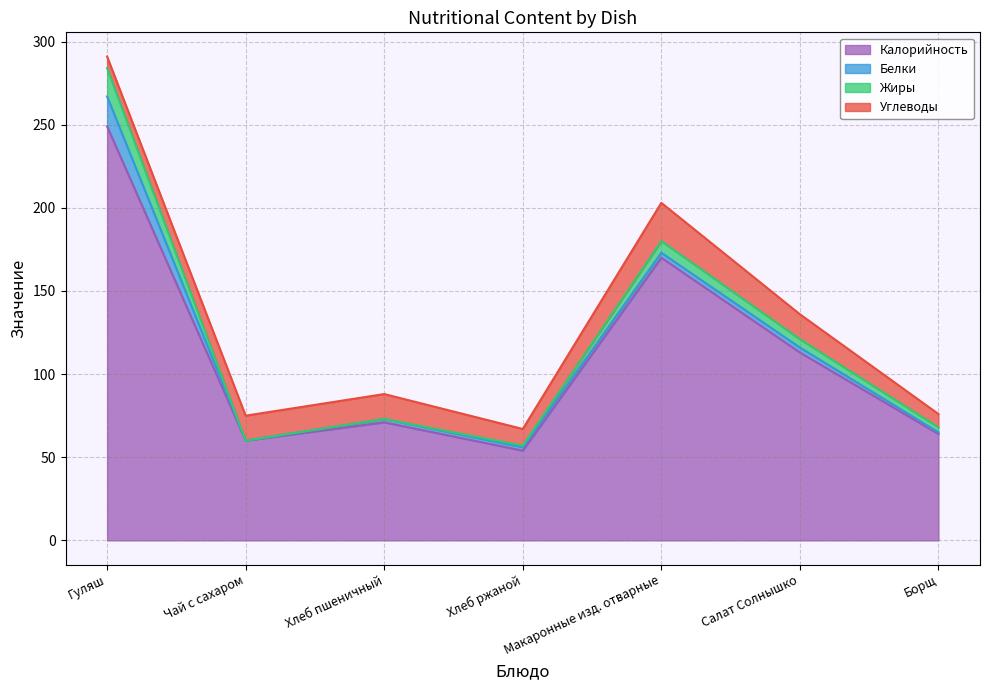

What is the label of the 3rd point from the left?

Хлеб пшеничный